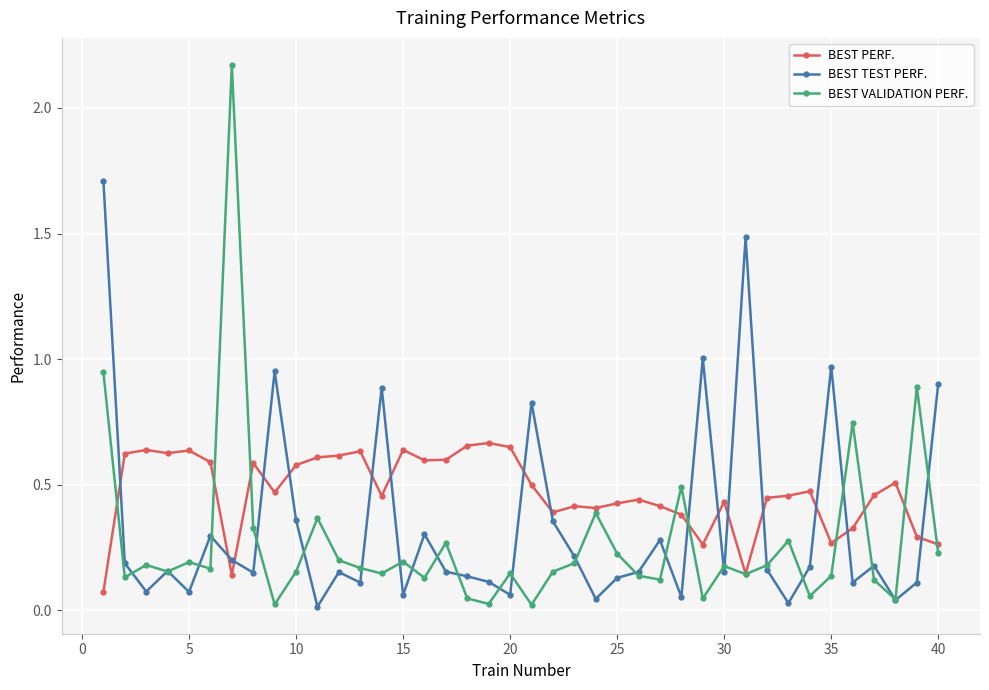

What is the maximum value for BEST TEST PERF.?

1.7